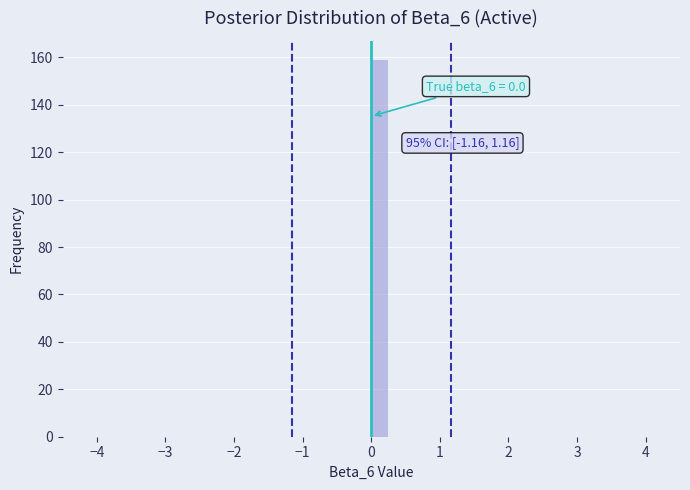

Around what value on the x-axis is the tallest bar? Give the approximate position of its centre, as read against the axis.

0.1